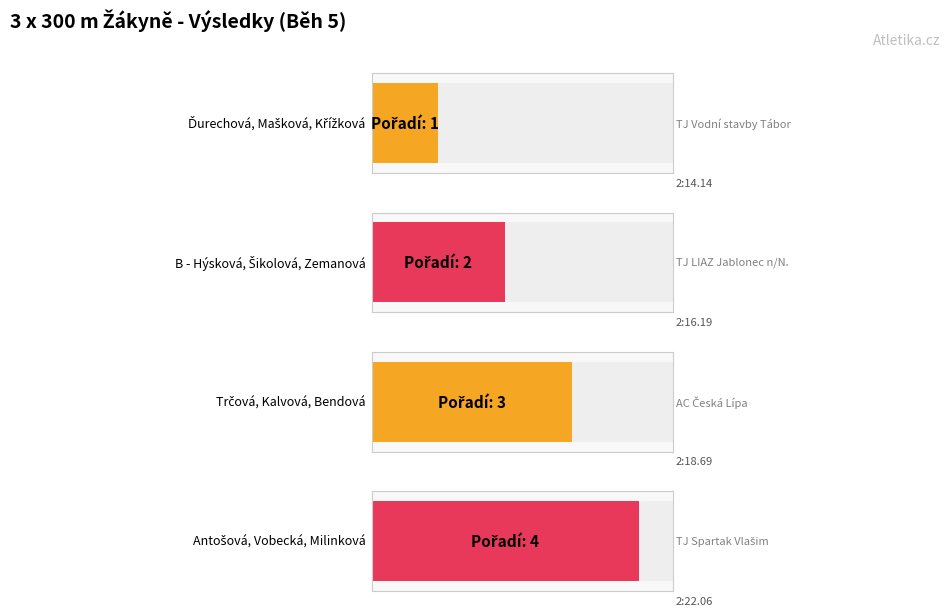

What is the sum of the values at Antošová, Vobecká, Milinková and Trčová, Kalvová, Bendová?

7